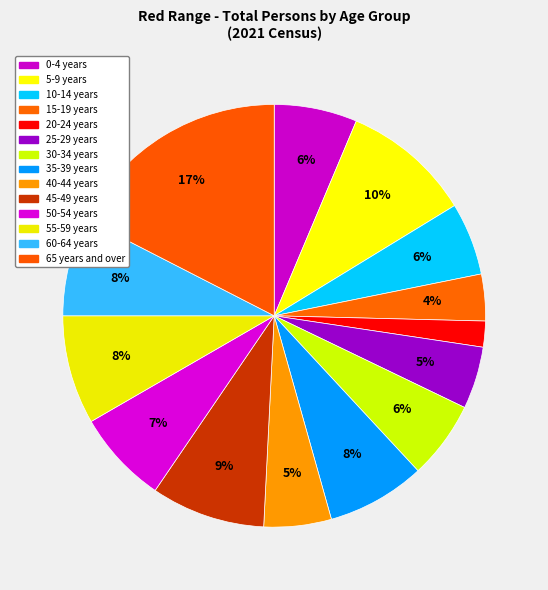

How many slices are in this pie chart?

14